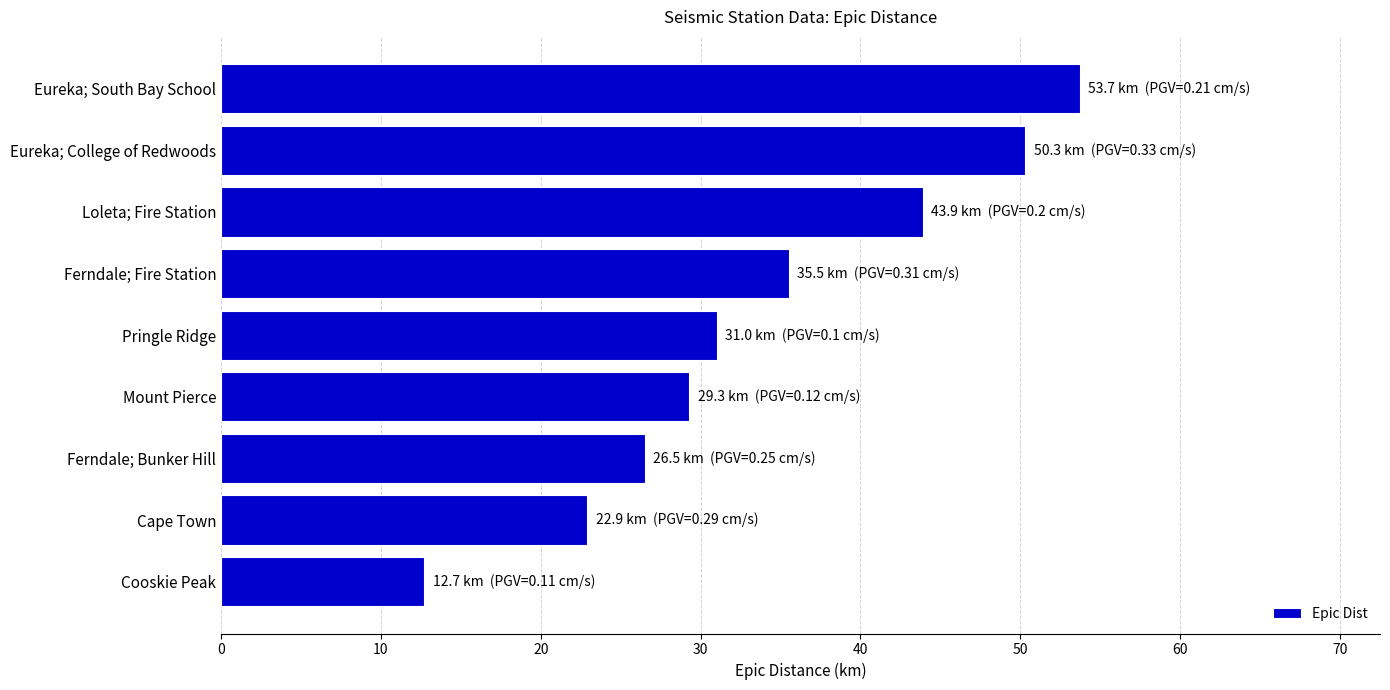

What is the sum of the values at Pringle Ridge and Loleta; Fire Station?

74.9